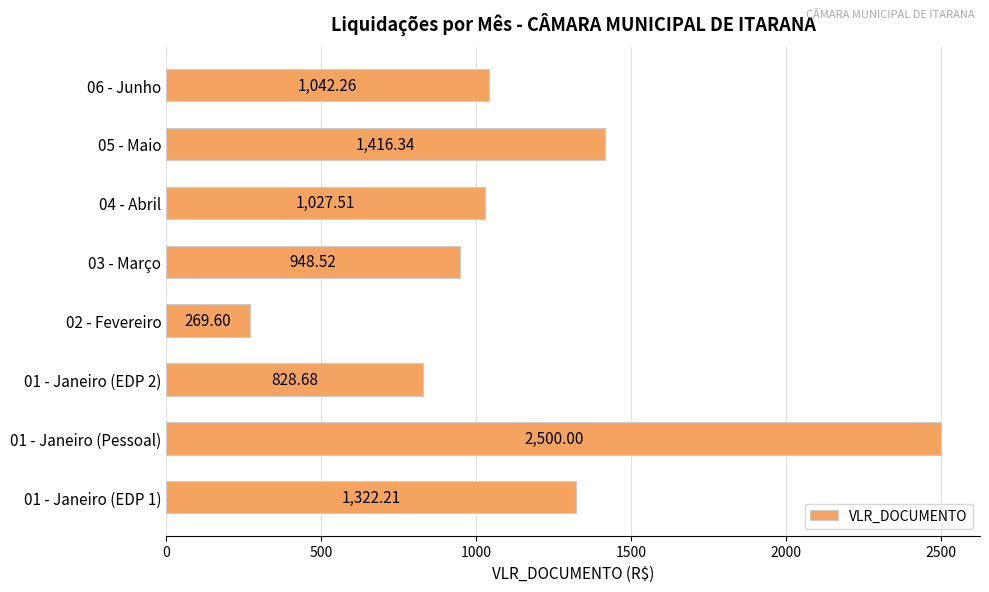

What is the change in value from 05 - Maio to 03 - Março?

-467.8